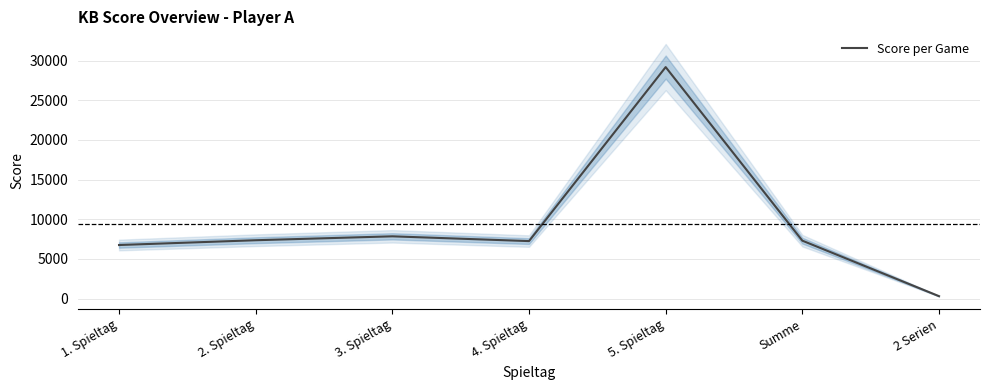

Count the number of values greater than 7297.

3